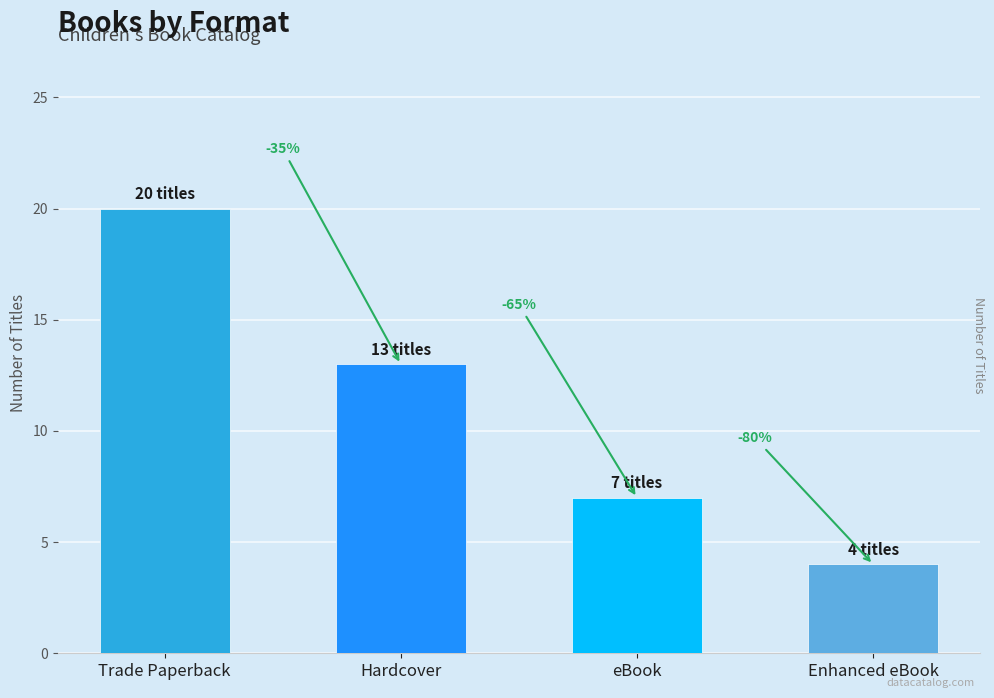

What is the sum of all values?

44